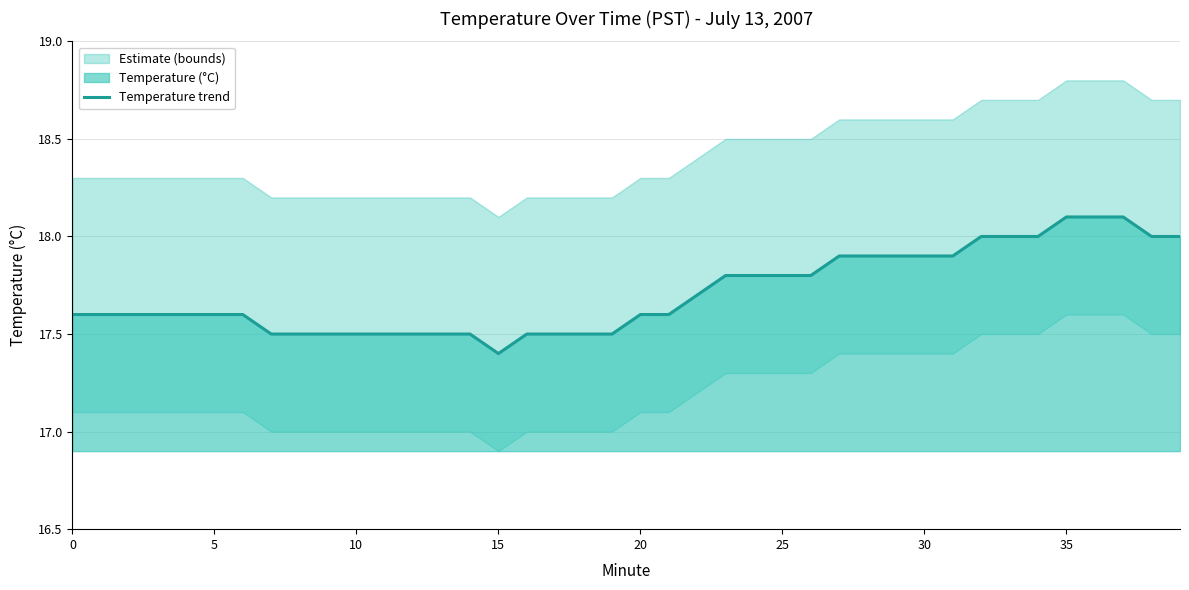

What is the greatest value displayed?

18.1